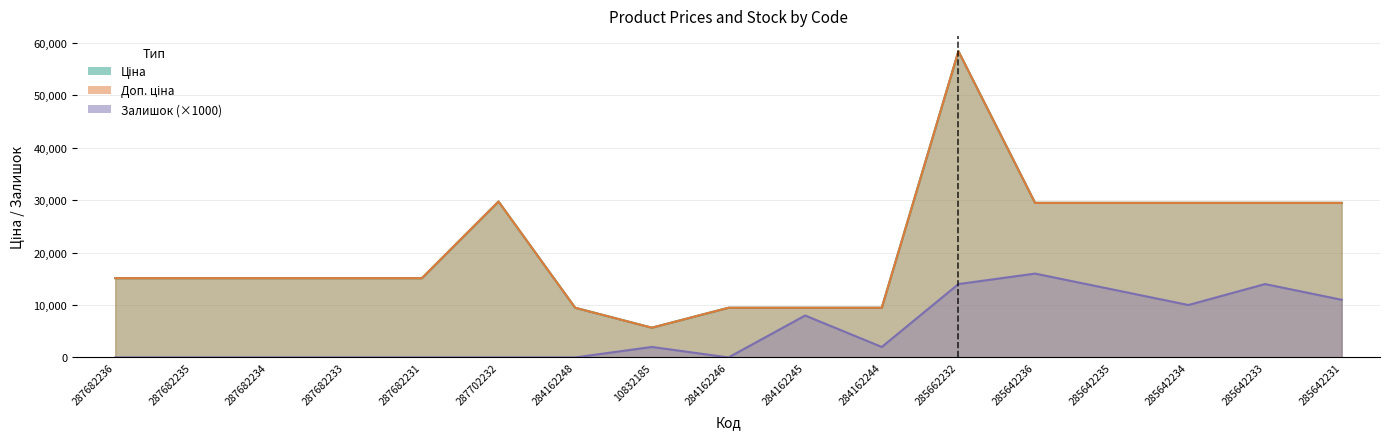

What is the label of the 3rd point from the right?

285642234